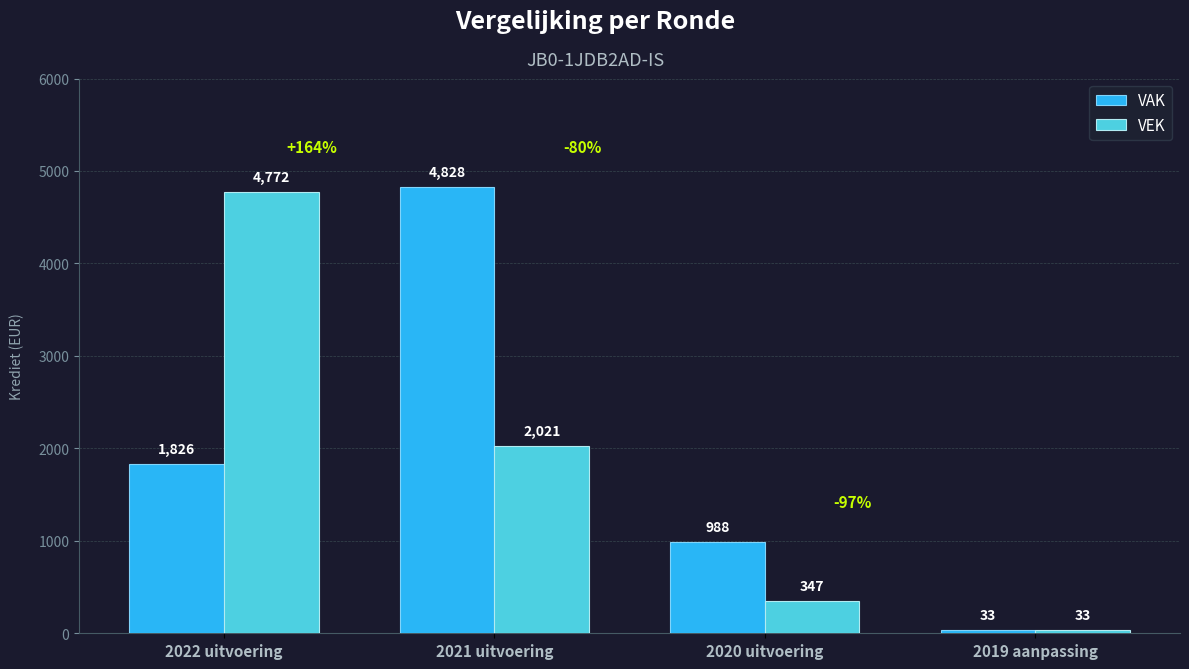

Which series has the widest spread of values?

VAK